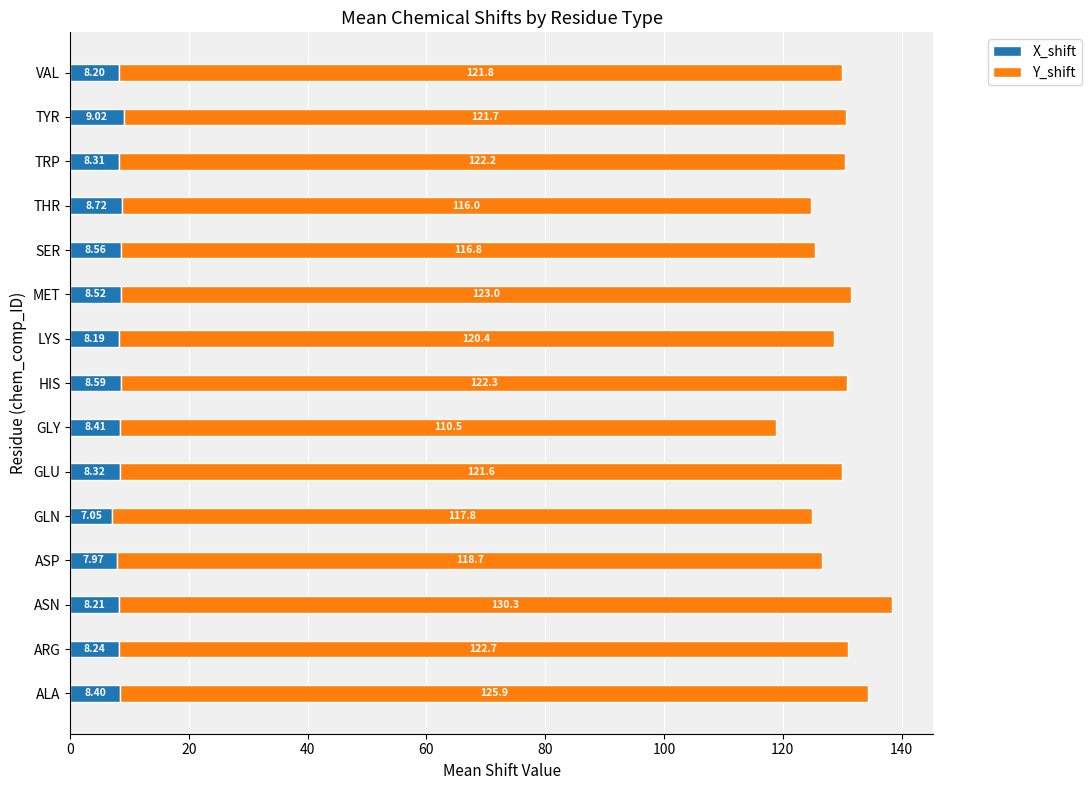

What are all the series names shown in the legend?

X_shift, Y_shift